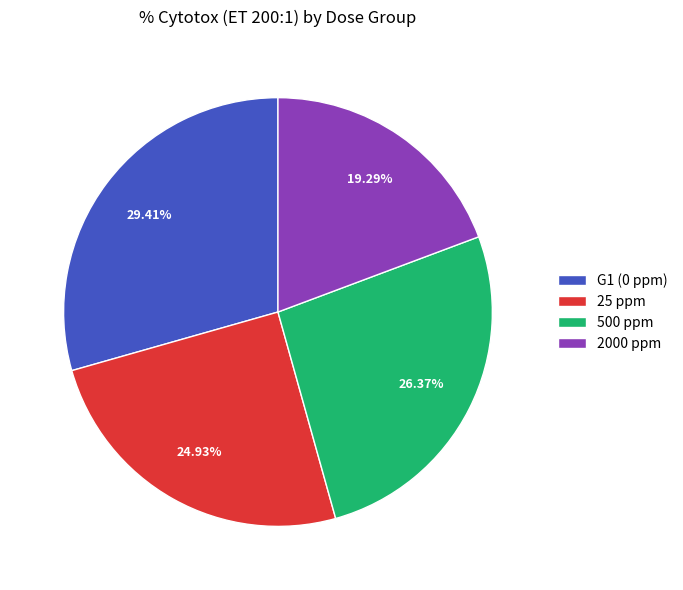

To the nearest percent, what portion does 500 ppm represent?

26%